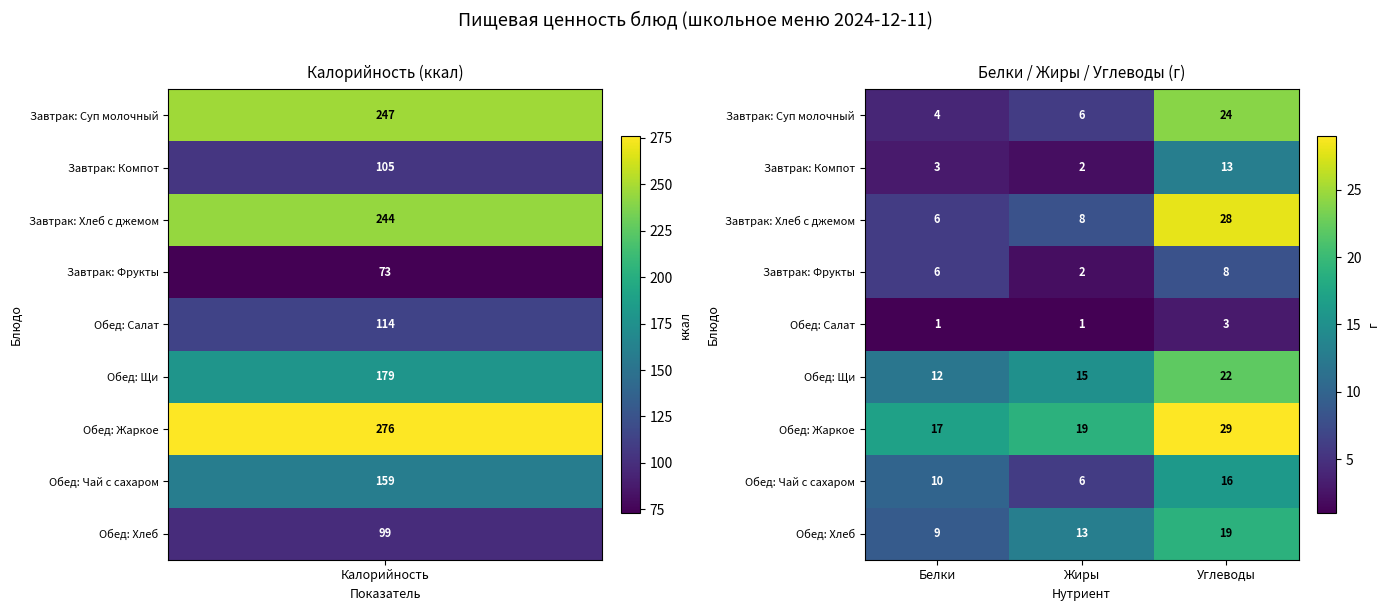

Which series has the largest range (max minus min)?

Завтрак: Хлеб с джемом